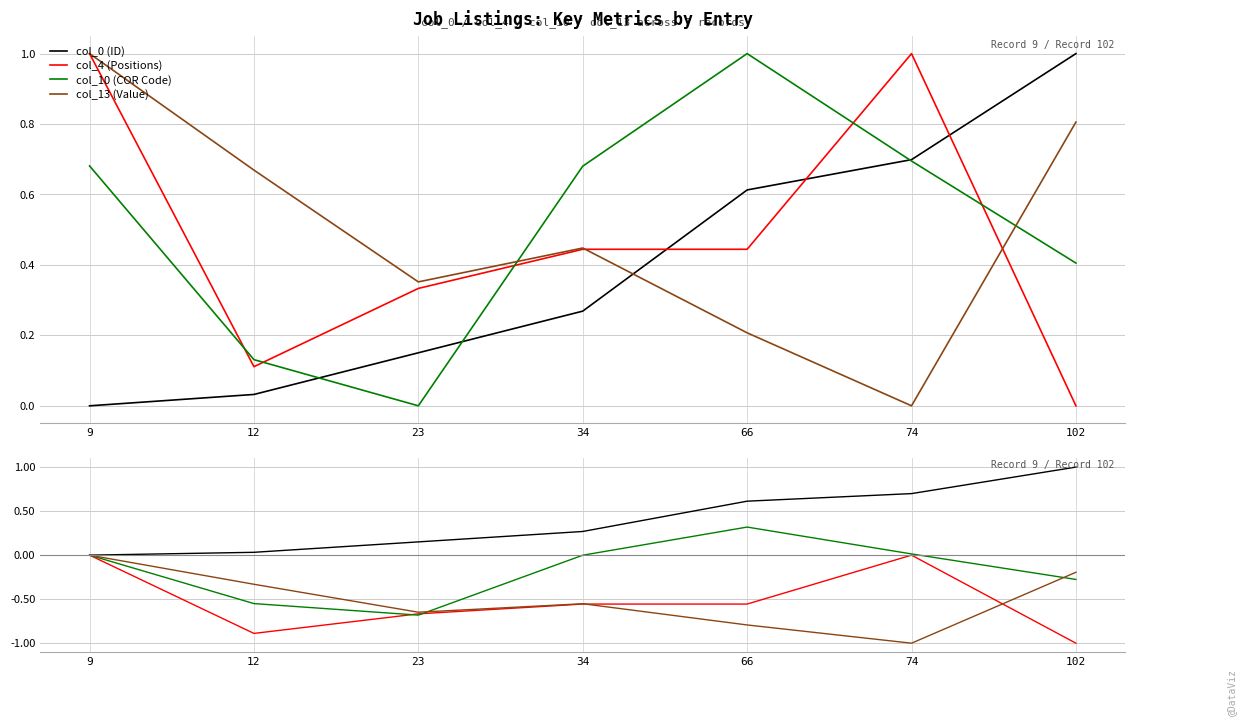

How many data points in col_10 (COR Code) are above 0?

2